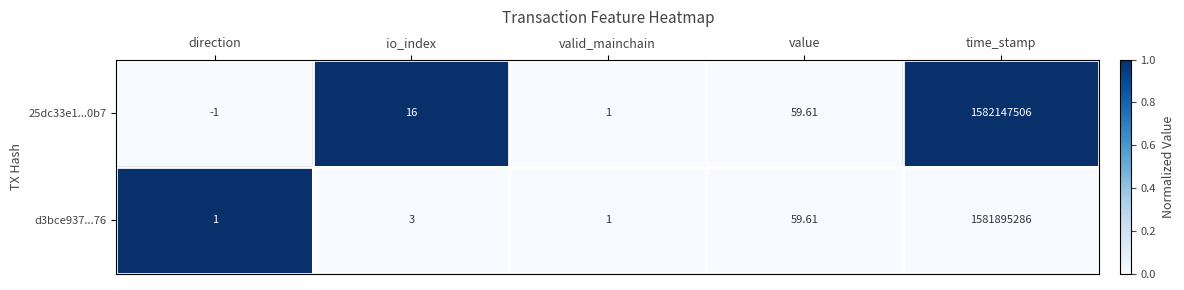

Which label corresponds to the smallest value in the chart?

direction